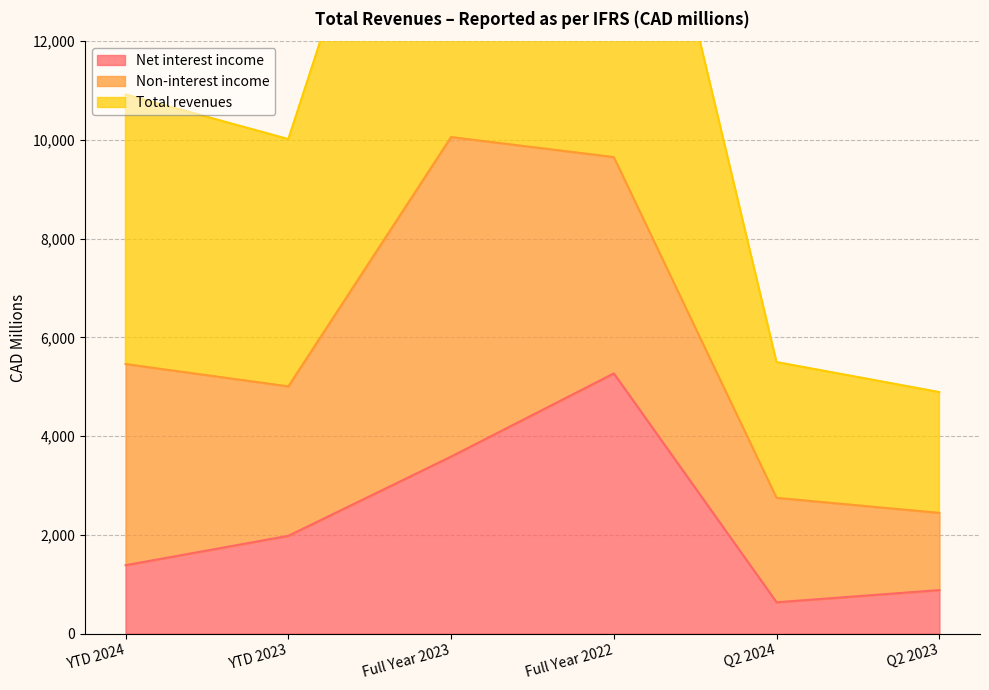

What is the spread (max minus min) of values at Q2 2024?

2115